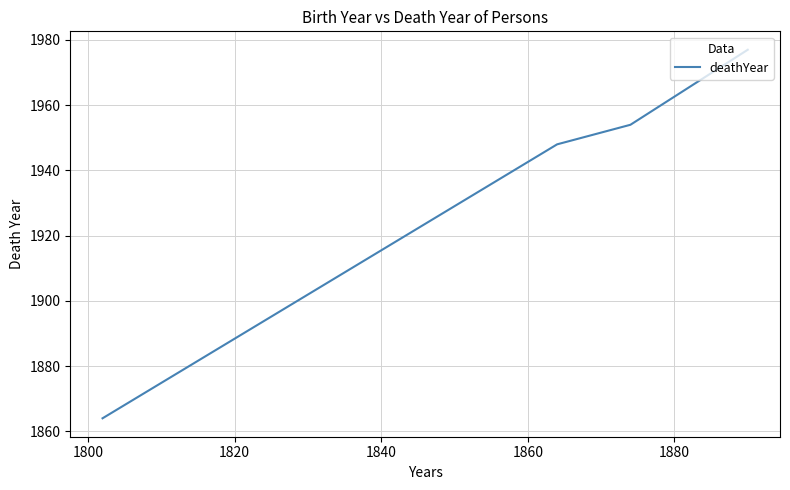

True or false: the data has more than 2 interior local peaks.

False